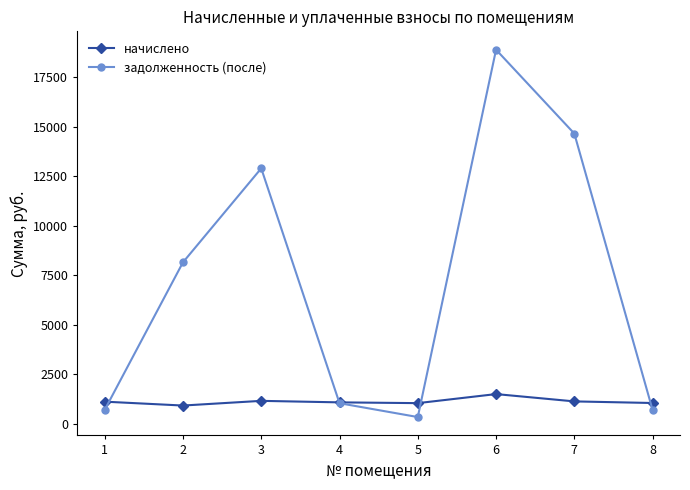

What is the maximum value shown in the chart?

18891.2